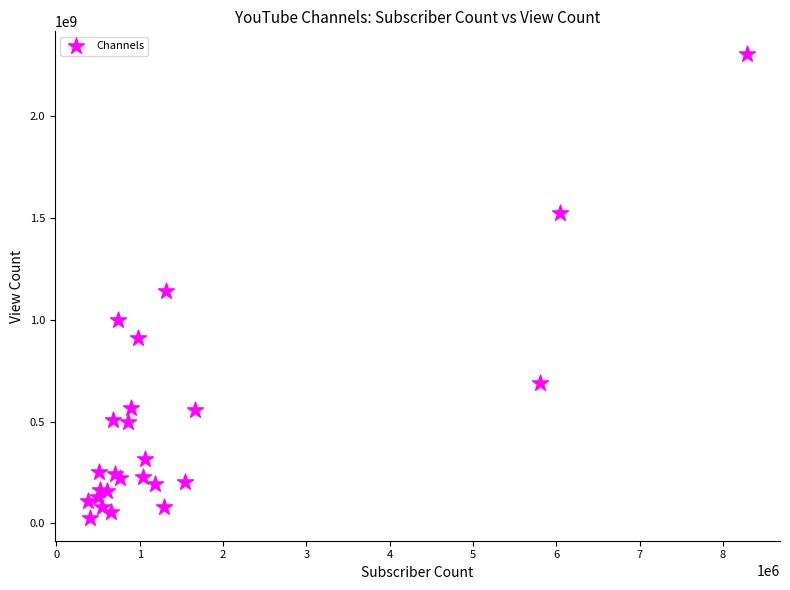

What Y value in the scatter plot is closest to 1164968306?

1139669951